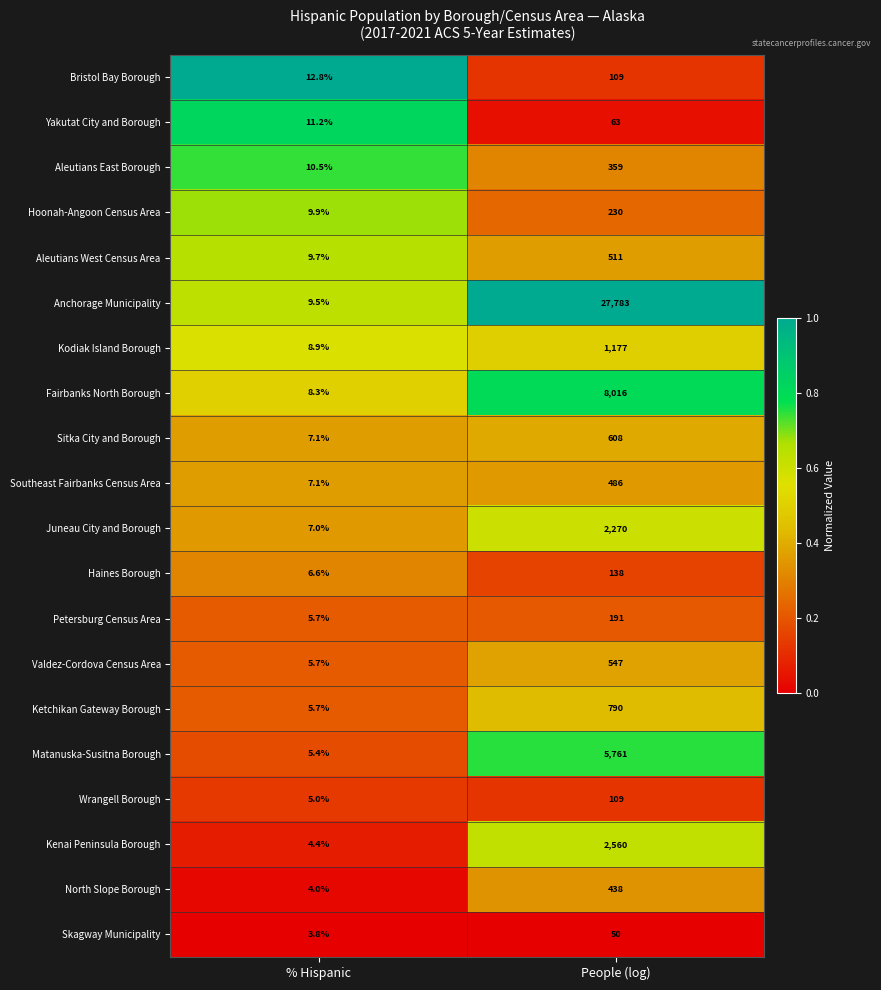

At which category is the sum across all series the highest?

People (log)